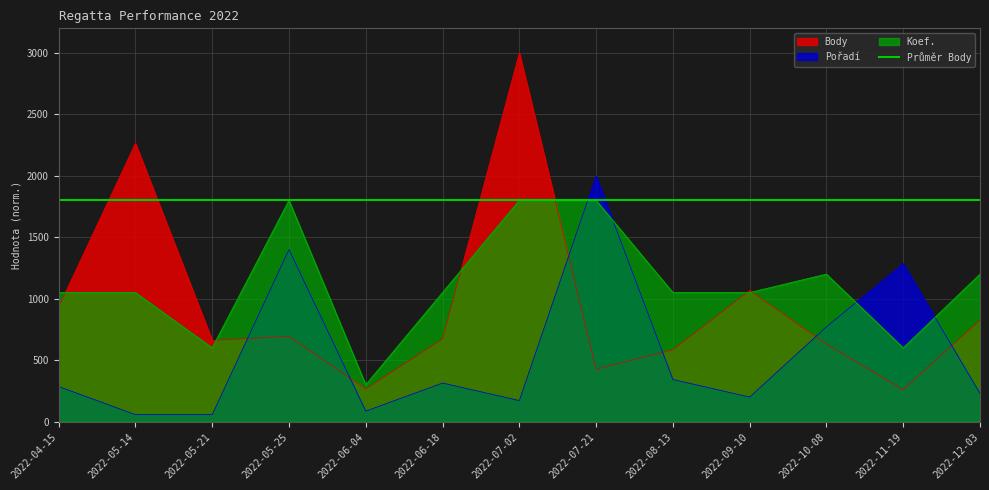

What is the difference between the highest and lowest values at 2022-07-21?

1573.7